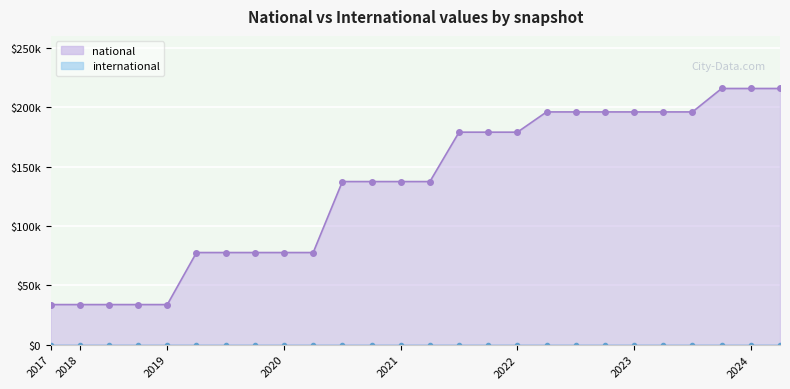

At which category does the chart reach its peak across all series?

2023-10-01